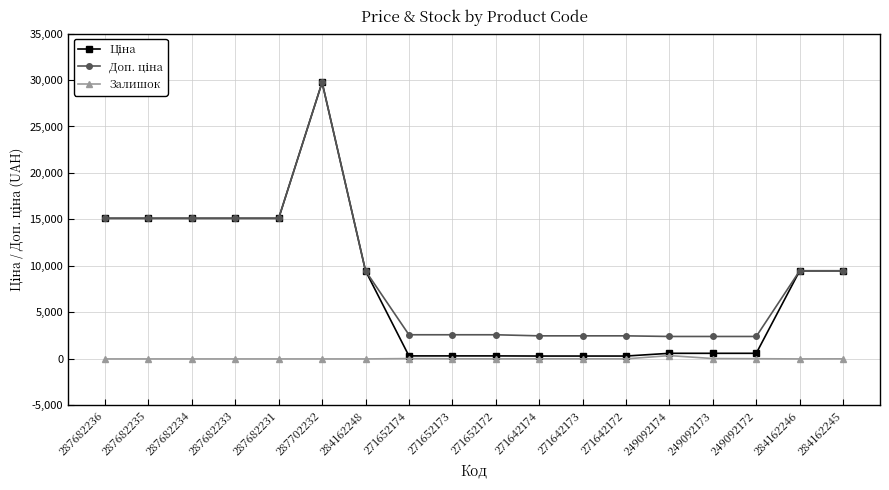

What is the spread (max minus min) of values at 287682233?

15120.0